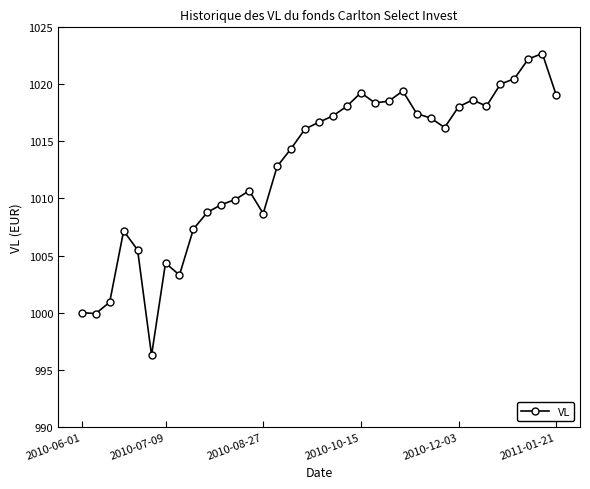

What is the smallest value displayed?

996.3